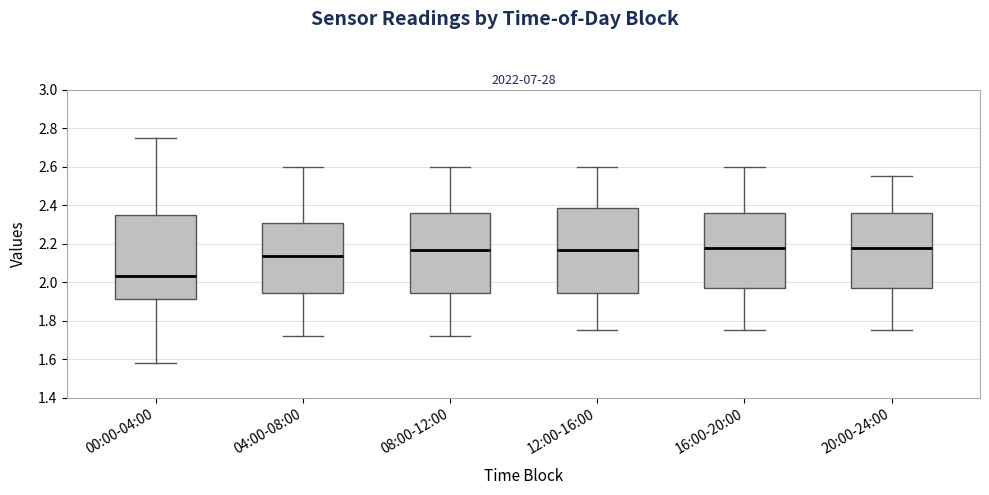

Reading left to right, read every box against the y-axis: the position of its median line, the range the box covers, and the ends of its whiskers. The values are not printed on the chart, so give them approximately, as read against the axis.

00:00-04:00: median 2.04, box 1.92 to 2.36, whiskers 1.58 to 2.76
04:00-08:00: median 2.14, box 1.94 to 2.30, whiskers 1.72 to 2.60
08:00-12:00: median 2.16, box 1.94 to 2.36, whiskers 1.72 to 2.60
12:00-16:00: median 2.16, box 1.94 to 2.38, whiskers 1.76 to 2.60
16:00-20:00: median 2.18, box 1.98 to 2.36, whiskers 1.76 to 2.60
20:00-24:00: median 2.18, box 1.98 to 2.36, whiskers 1.76 to 2.56